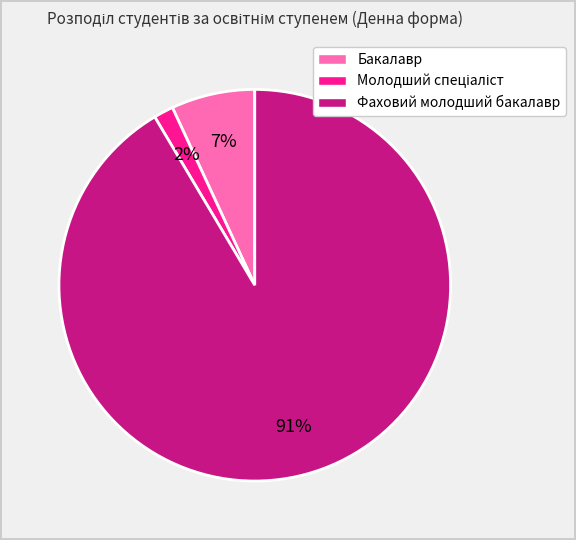

To the nearest percent, what portion does Фаховий молодший бакалавр represent?

91%